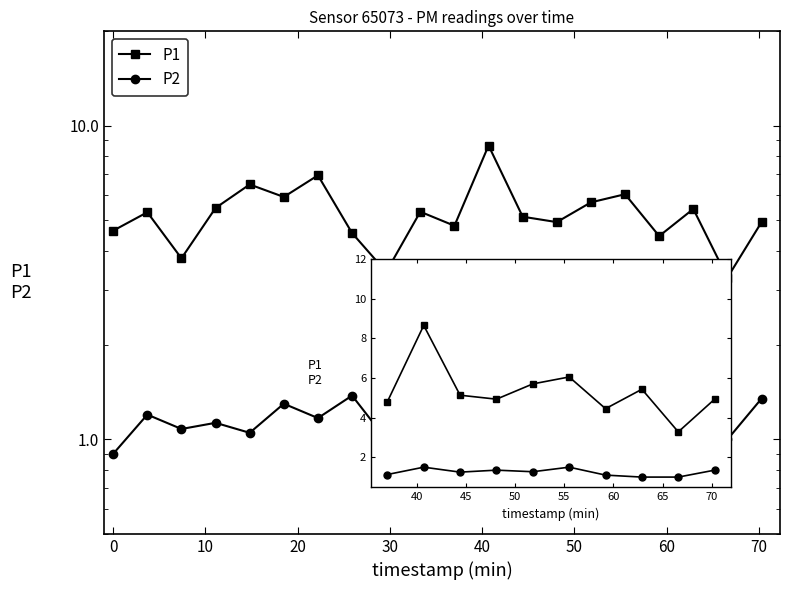

How many categories are shown in the chart?

10